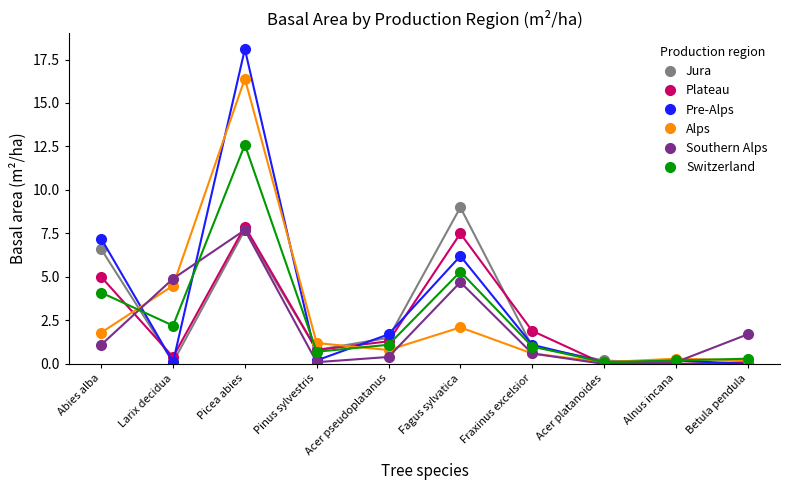

What is the average value of the Plateau series?

2.5